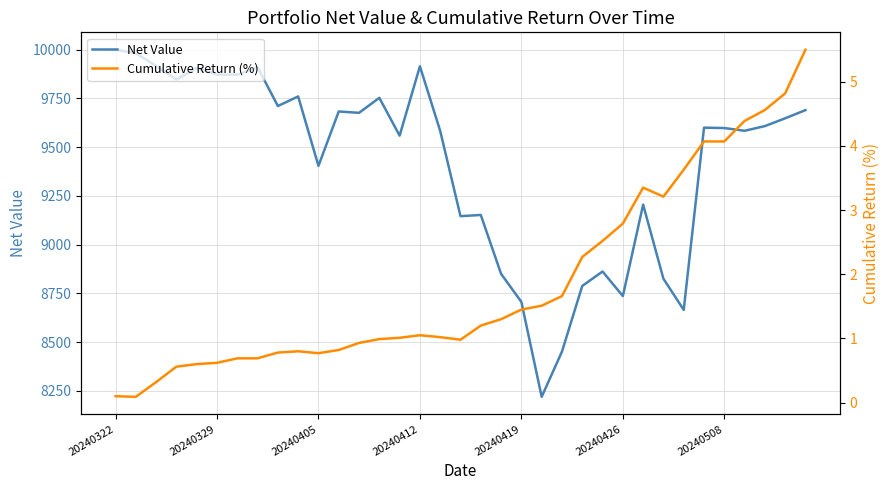

List the series in order of their overall mean, lowest first.

Cumulative Return (%), Net Value